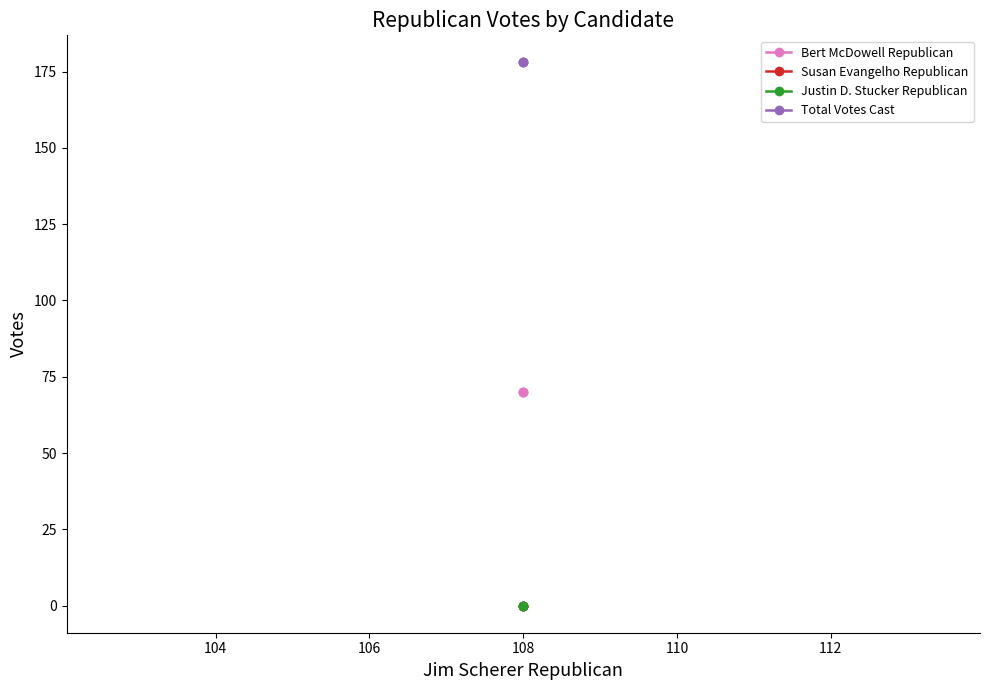

How many lines are shown in the chart?

4